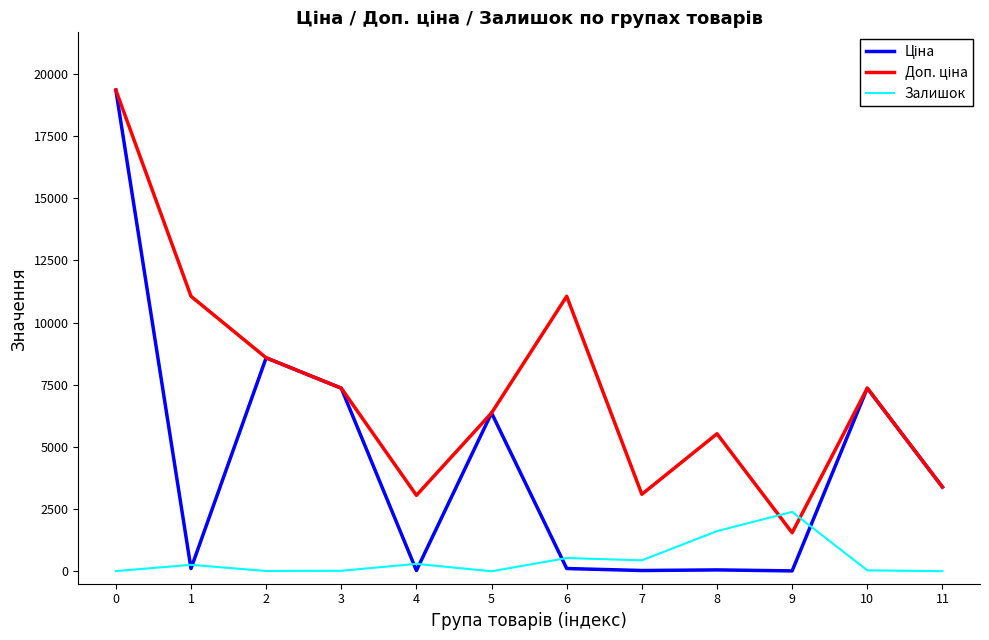

At which label is Залишок closest to 1193?

8